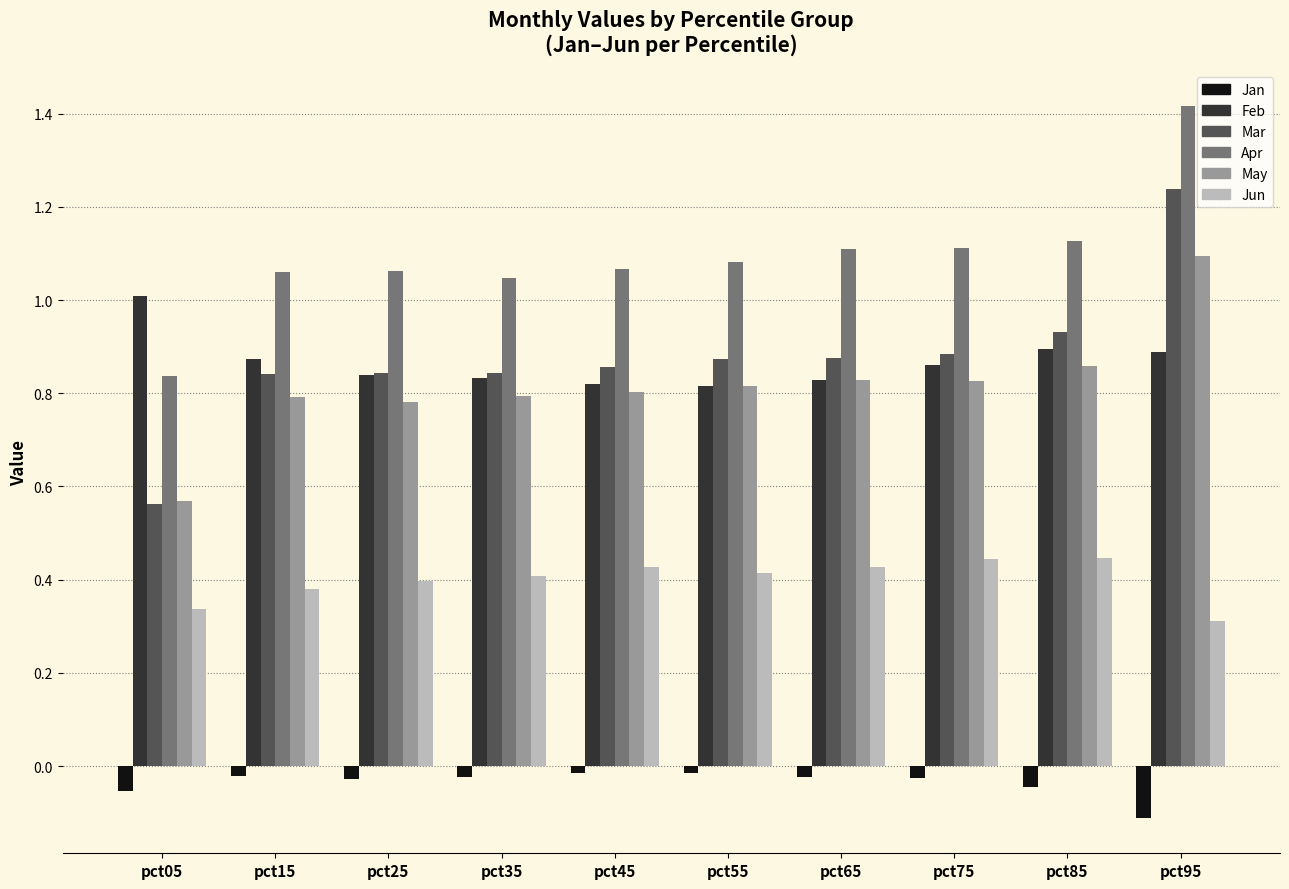

What is the difference between the maximum and minimum values in the May series?

0.5